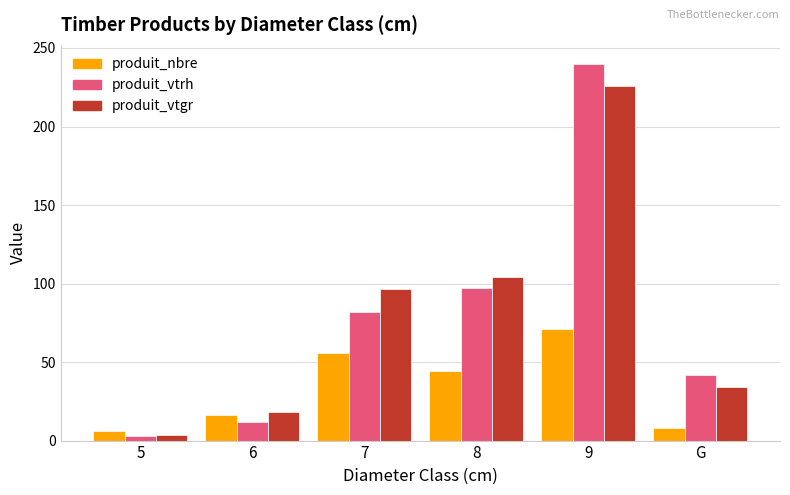

Reading left to right, list all the values displayed in this chart.

produit_nbre: 6.0	16.0	56.0	44.0	71.0	8.0
produit_vtrh: 3.0	12.0	82.0	97.0	240.0	42.0
produit_vtgr: 3.6	18.0	96.4	103.9	225.9	34.1